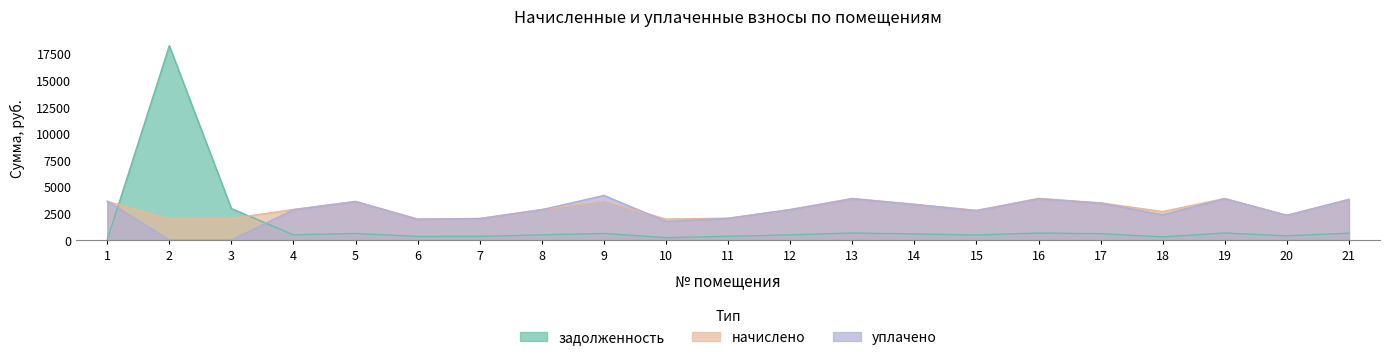

List the series in order of their peak value, highest first.

задолженность, уплачено, начислено